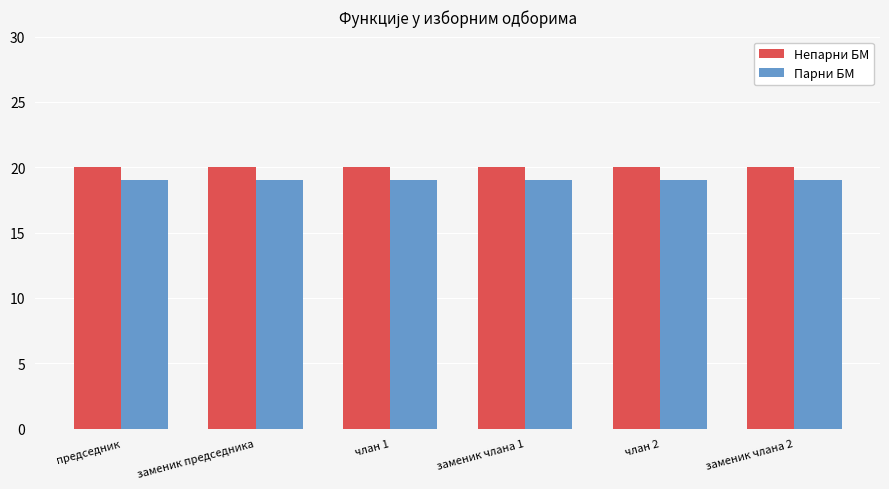

Is the value of Непарни БМ at заменик председника greater than the value of Парни БМ at заменик члана 2?

Yes